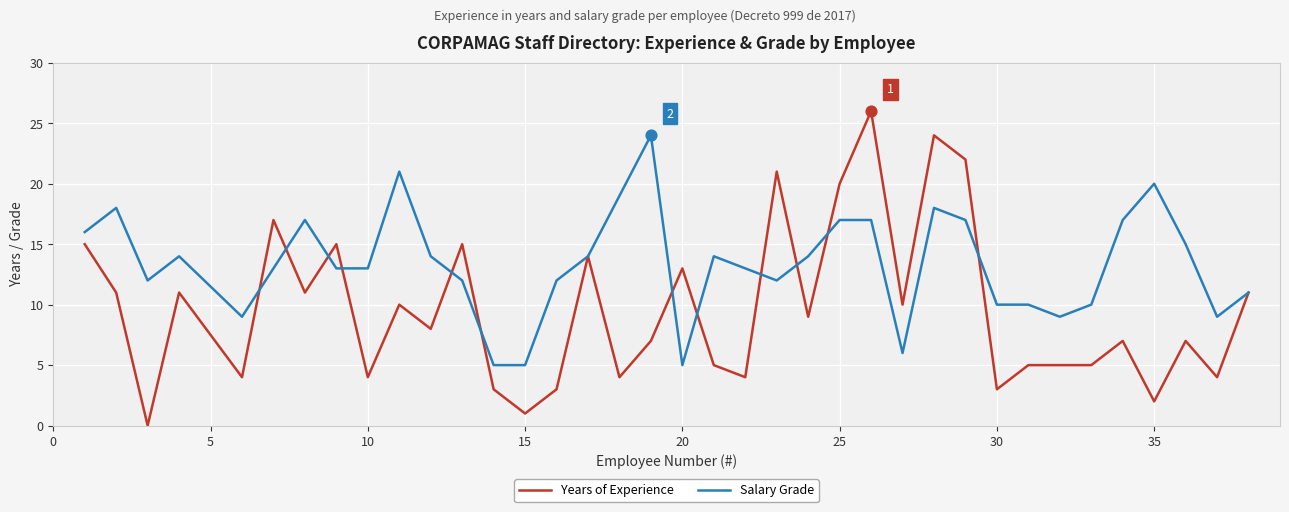

Which series has the largest total across all categories?

Salary Grade